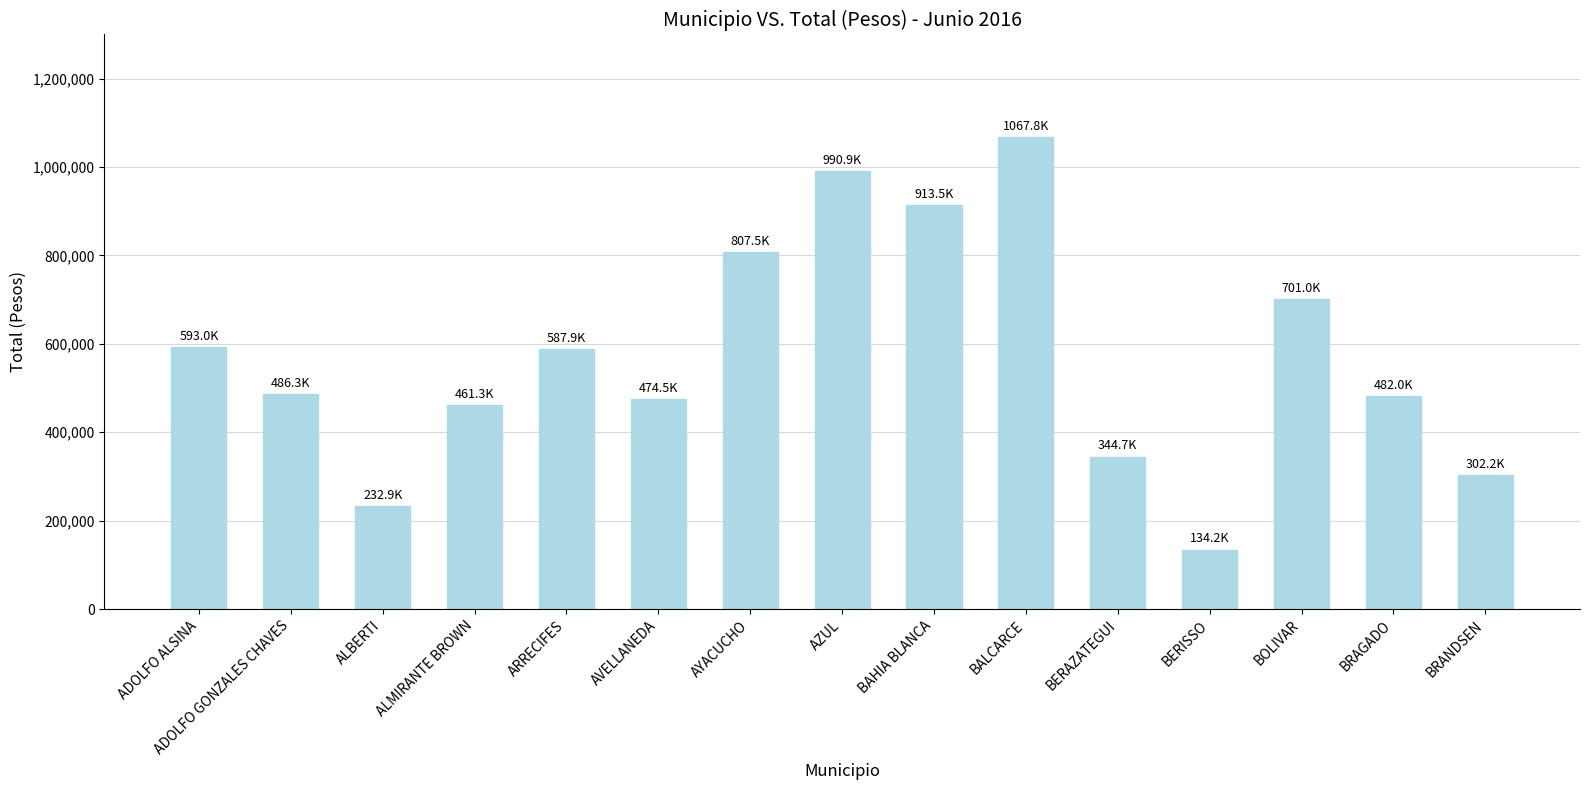

What is the value of the 10th bar from the left?

1067789.5